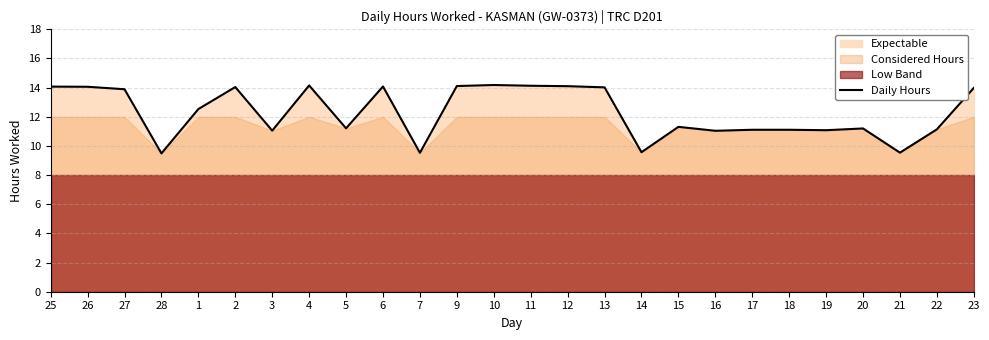

How many points are higher than both their immediate neighbors (excluding endpoints)?

6